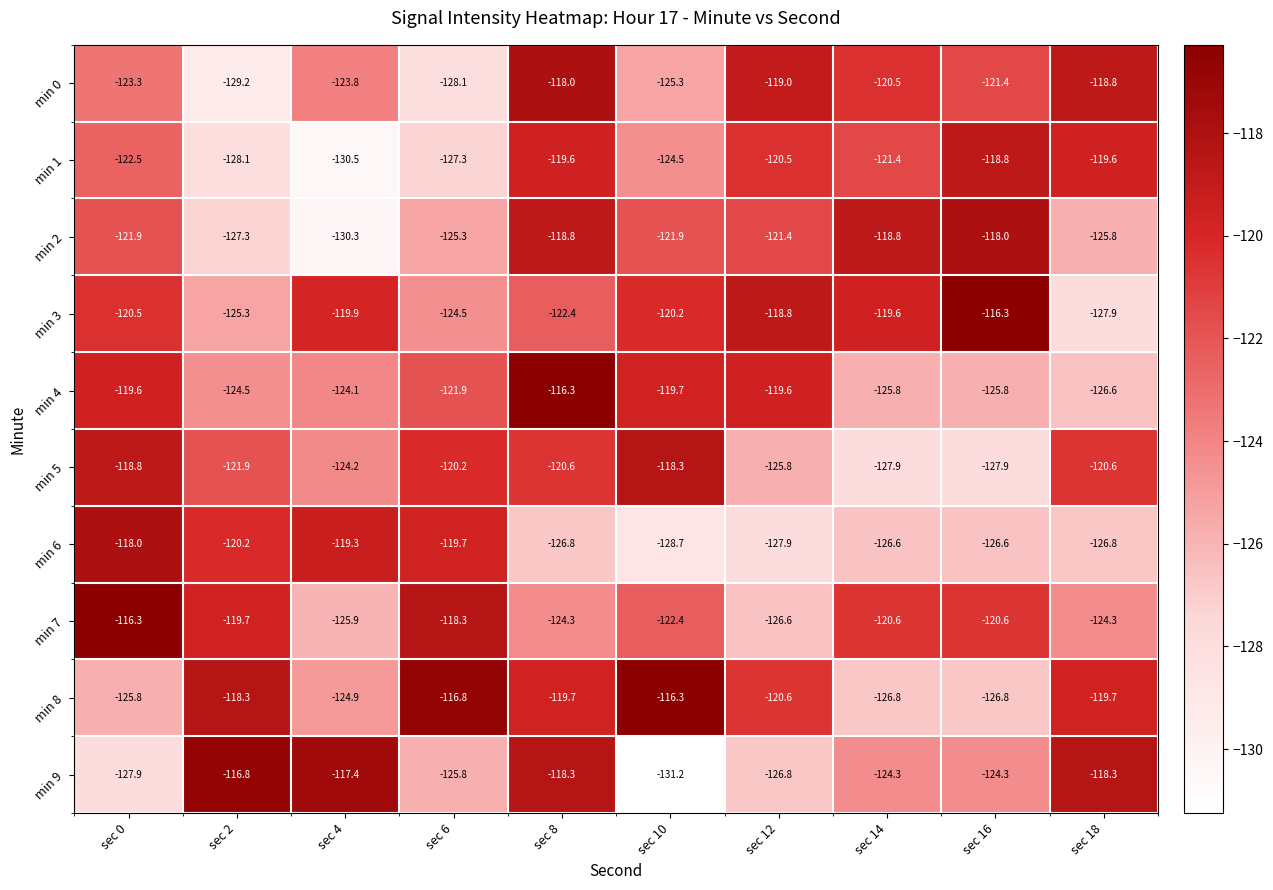

Count the number of data series in this chart.

10